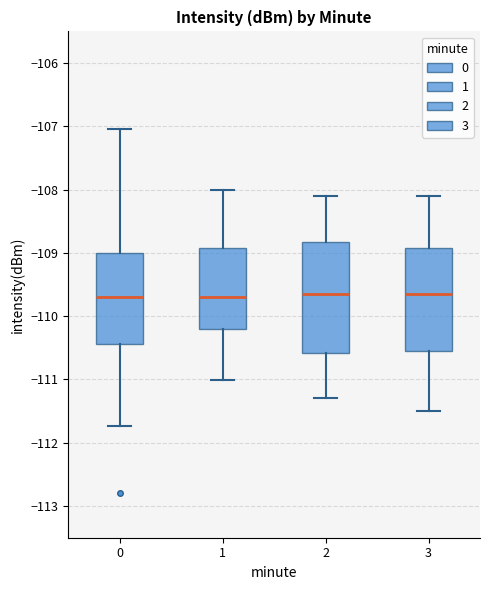

Comparing the boxes themselves (not the whiskers), which one is the tallest?

2